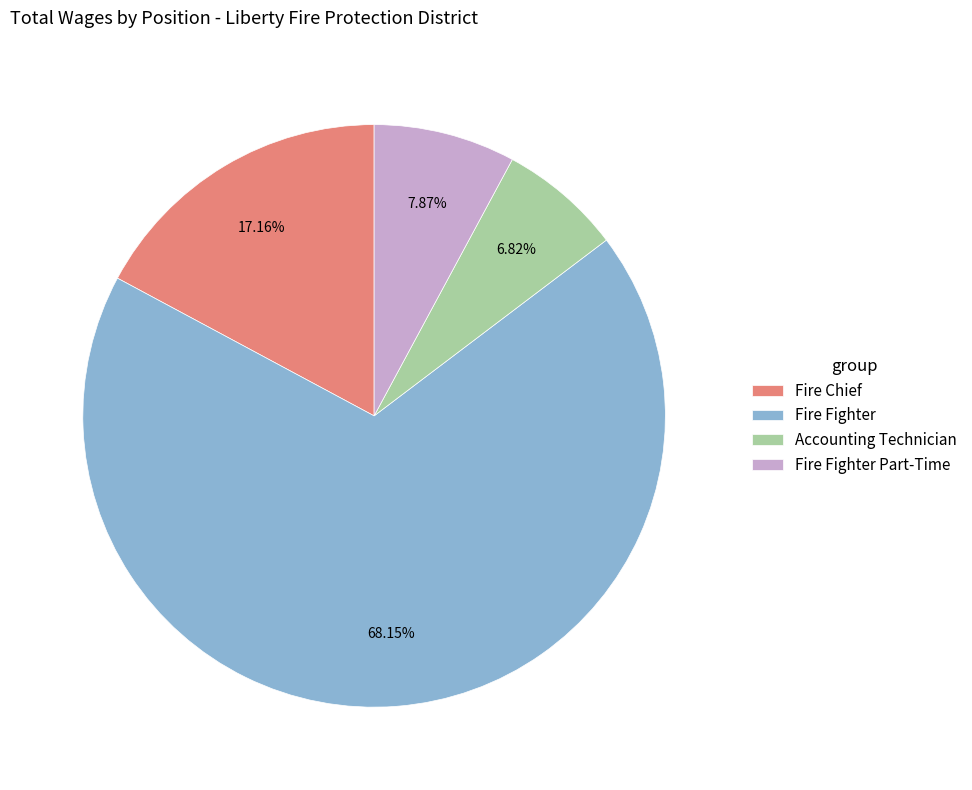

Do Accounting Technician and Fire Chief together represent more than half of the pie?

No